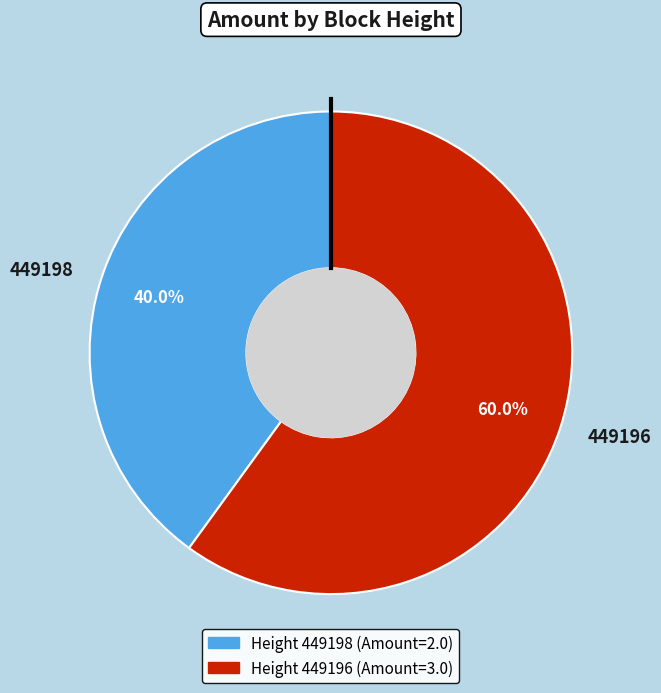

Is there a majority slice in this chart?

Yes